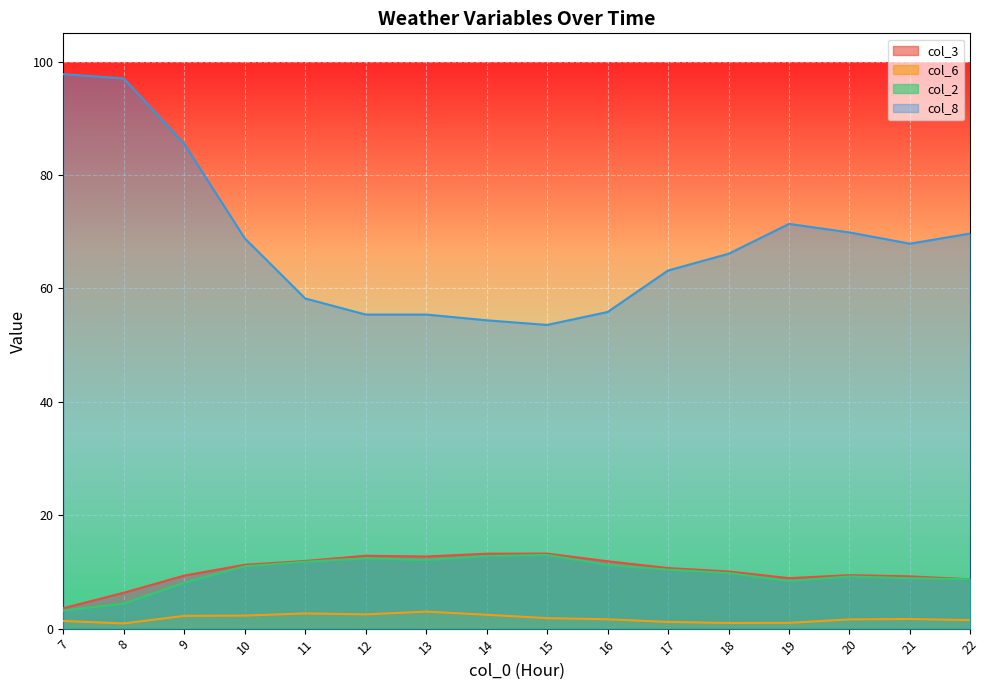

True or false: col_8 has a value of 63.2 at 17.

True